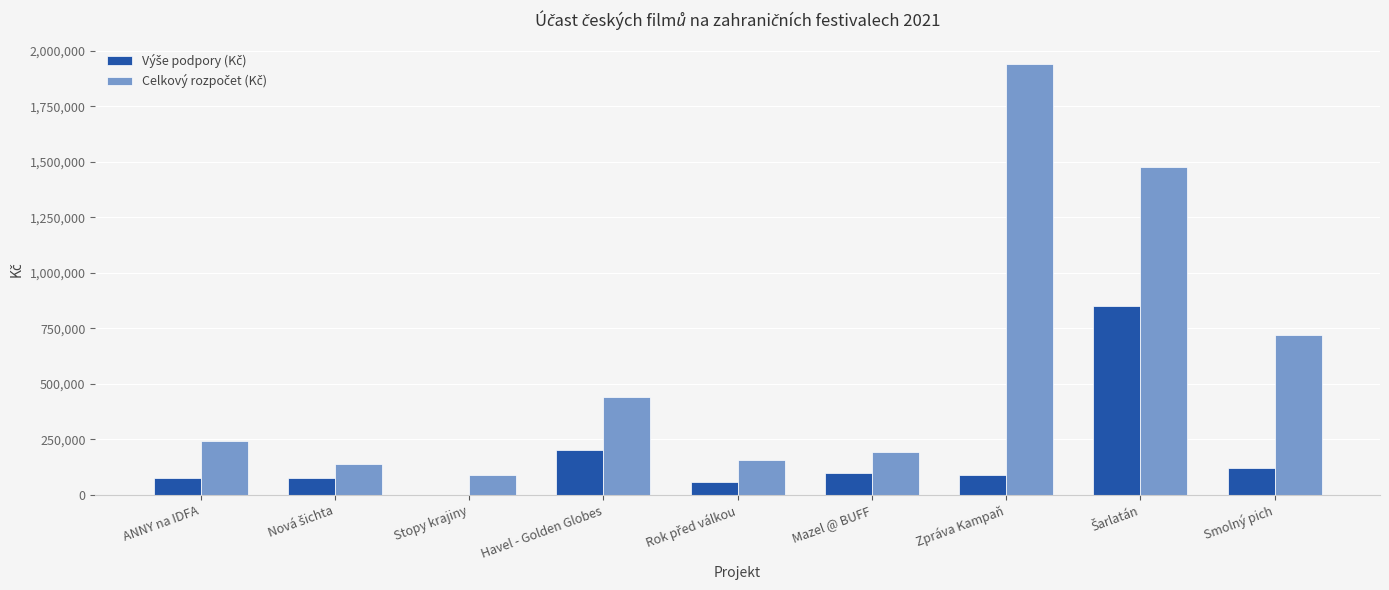

Count the number of categories in the chart.

9